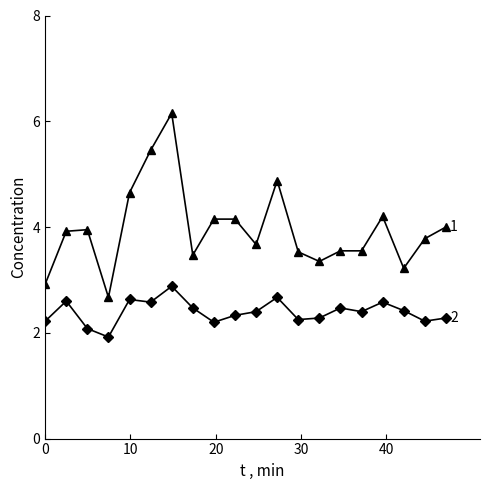

What is the minimum value shown in the chart?

1.9